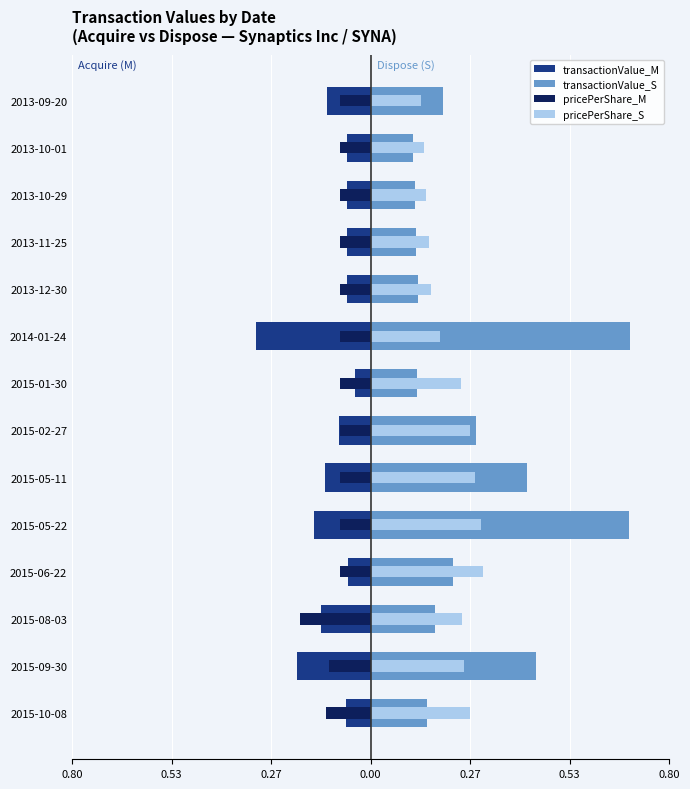

What is the lowest value of the pricePerShare_S series?

0.1